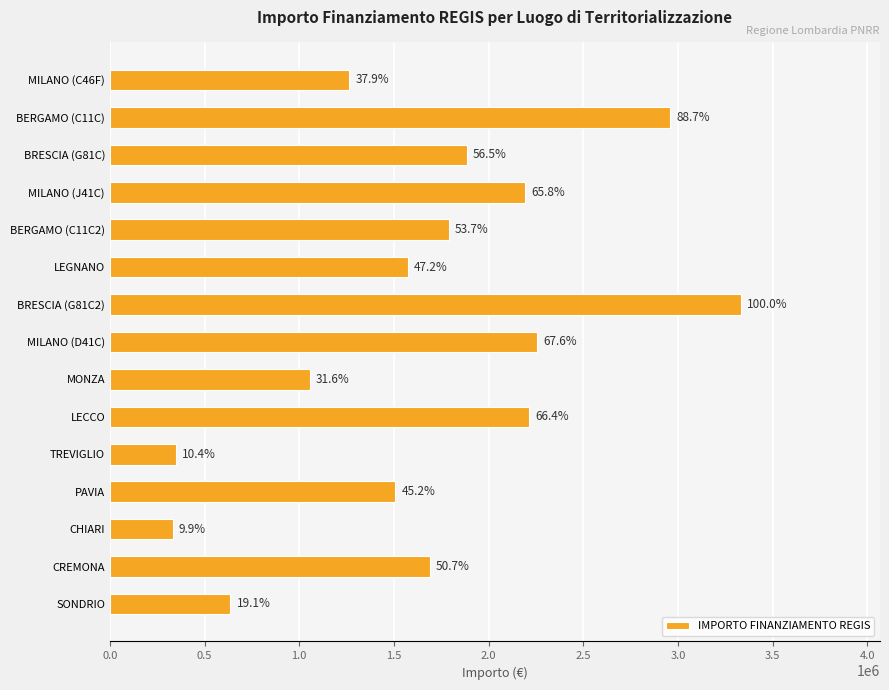

Does the chart contain any negative values?

No